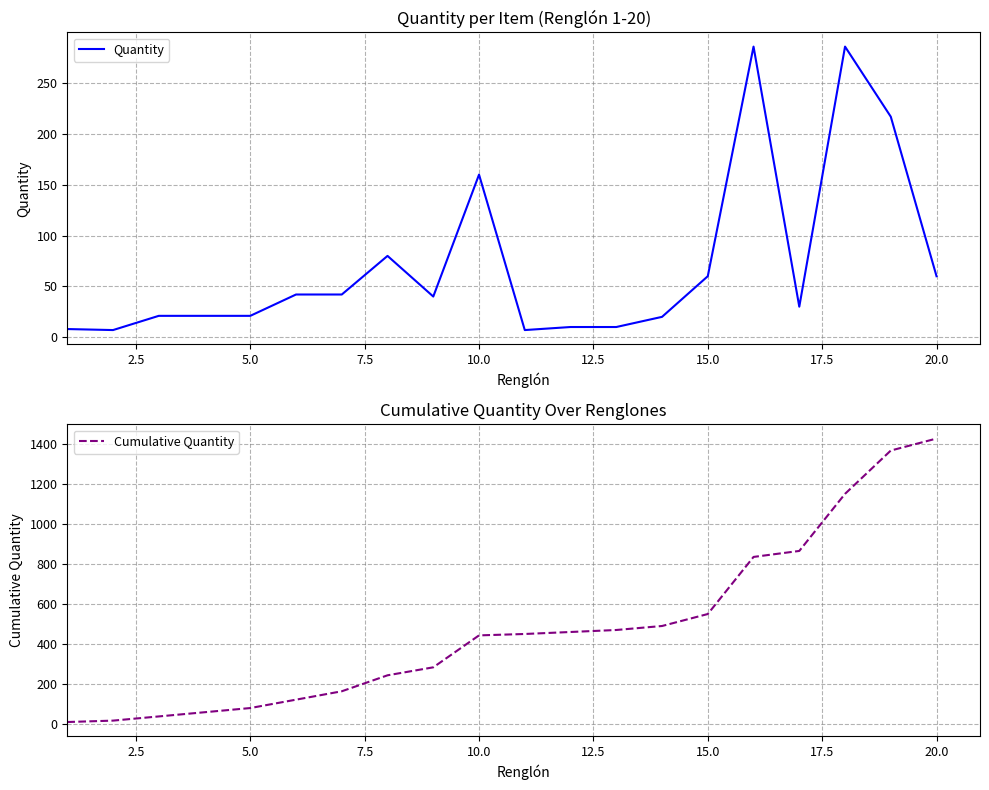

What is the maximum value for Quantity?

286